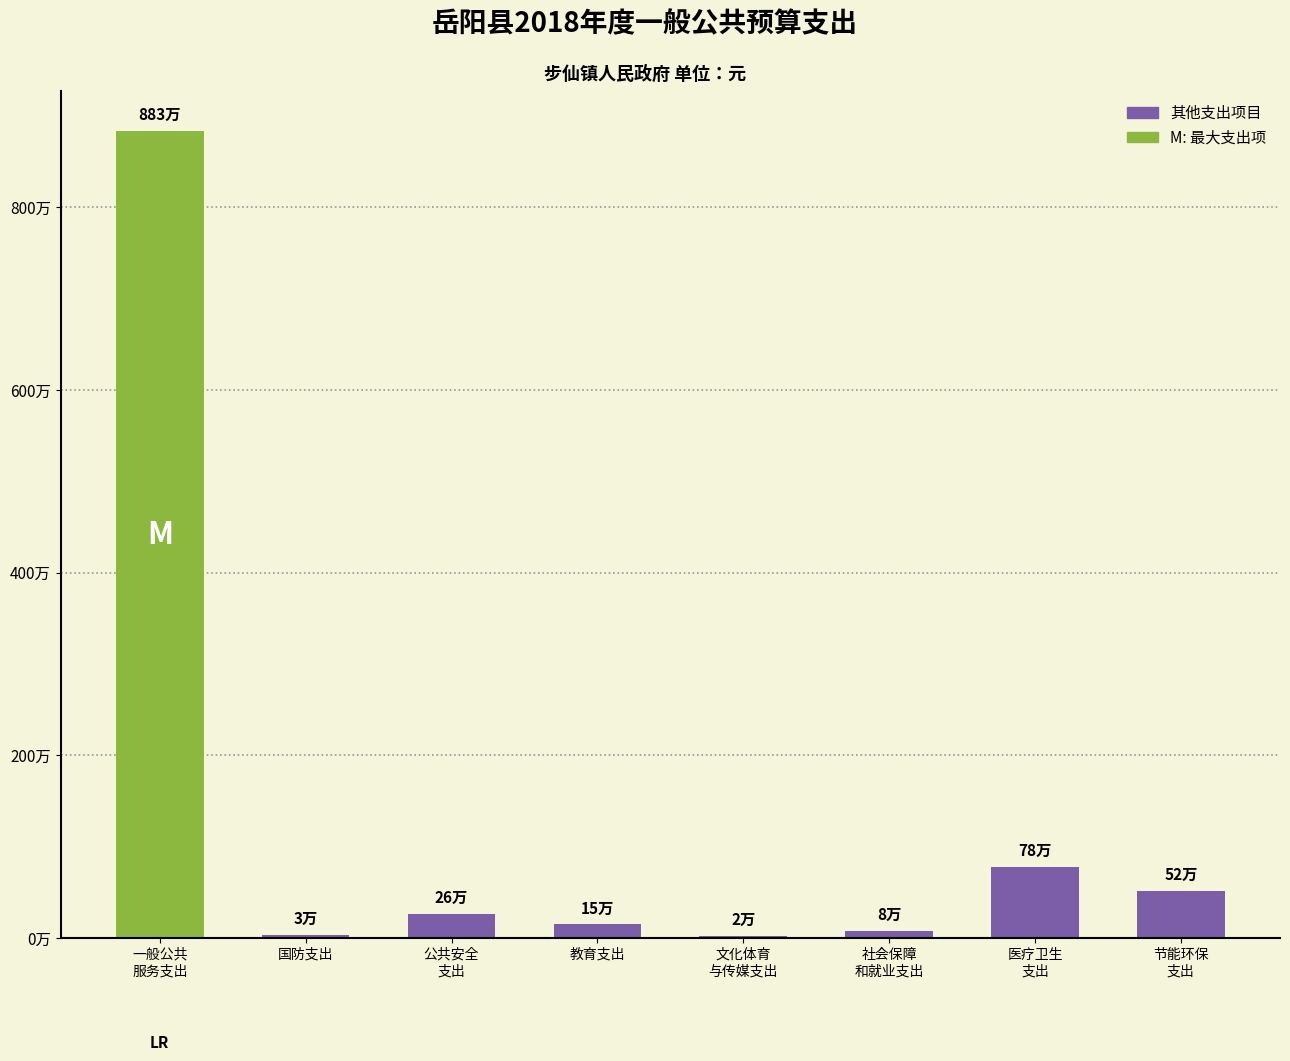

Does the chart contain any negative values?

No